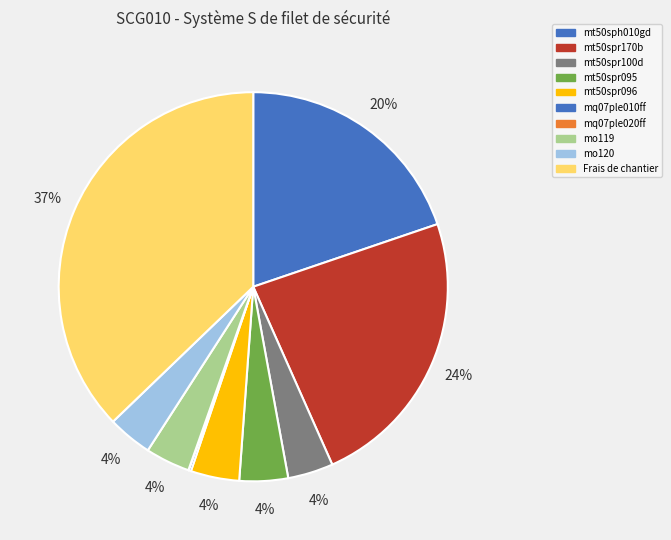

What is the smallest slice in the pie chart?

mq07ple020ff